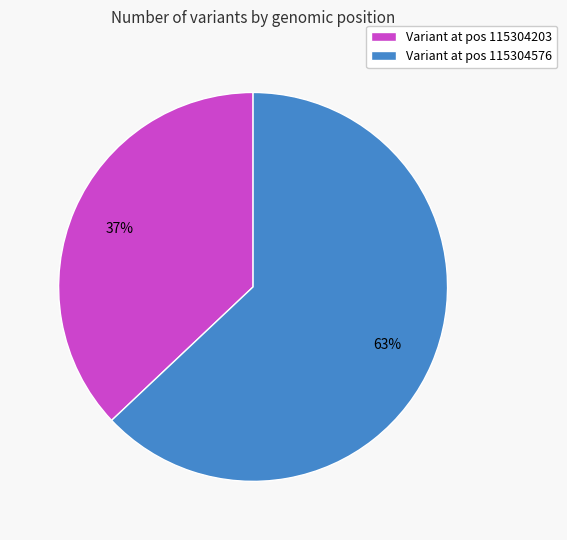

To the nearest percent, what is the average slice percentage?

50%